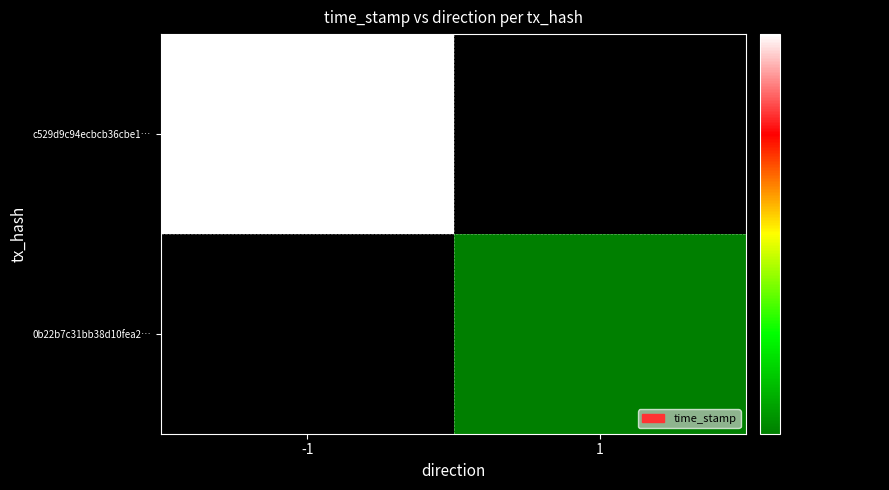

Between -1 and 1, which series saw the biggest shift?

c529d9c94ecbcb36cbe1…